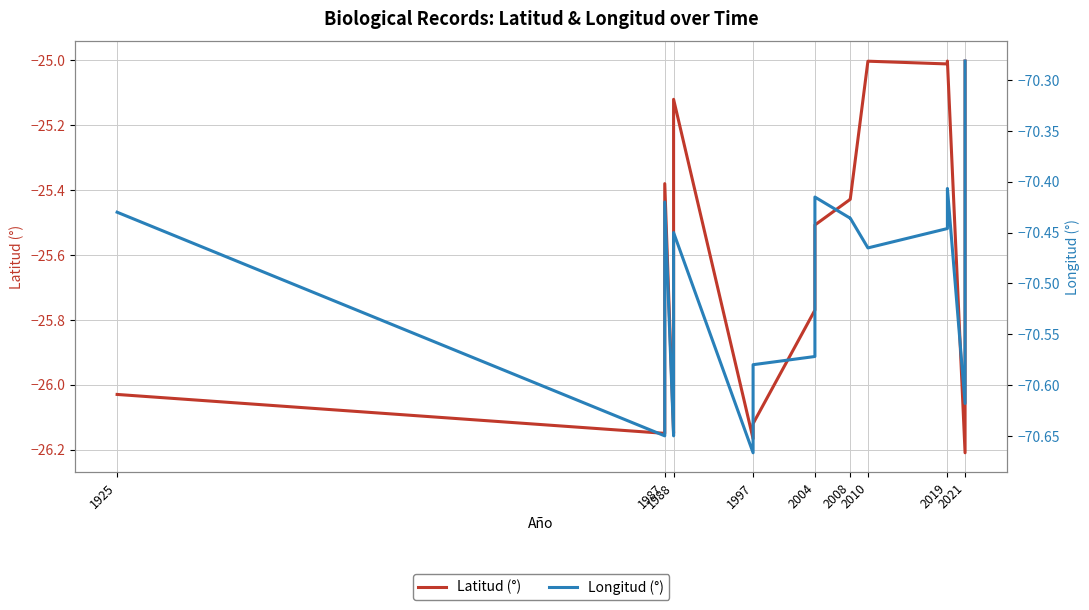

Is the value of Longitud (°) at 2004 greater than the value of Latitud (°) at 2021?

No